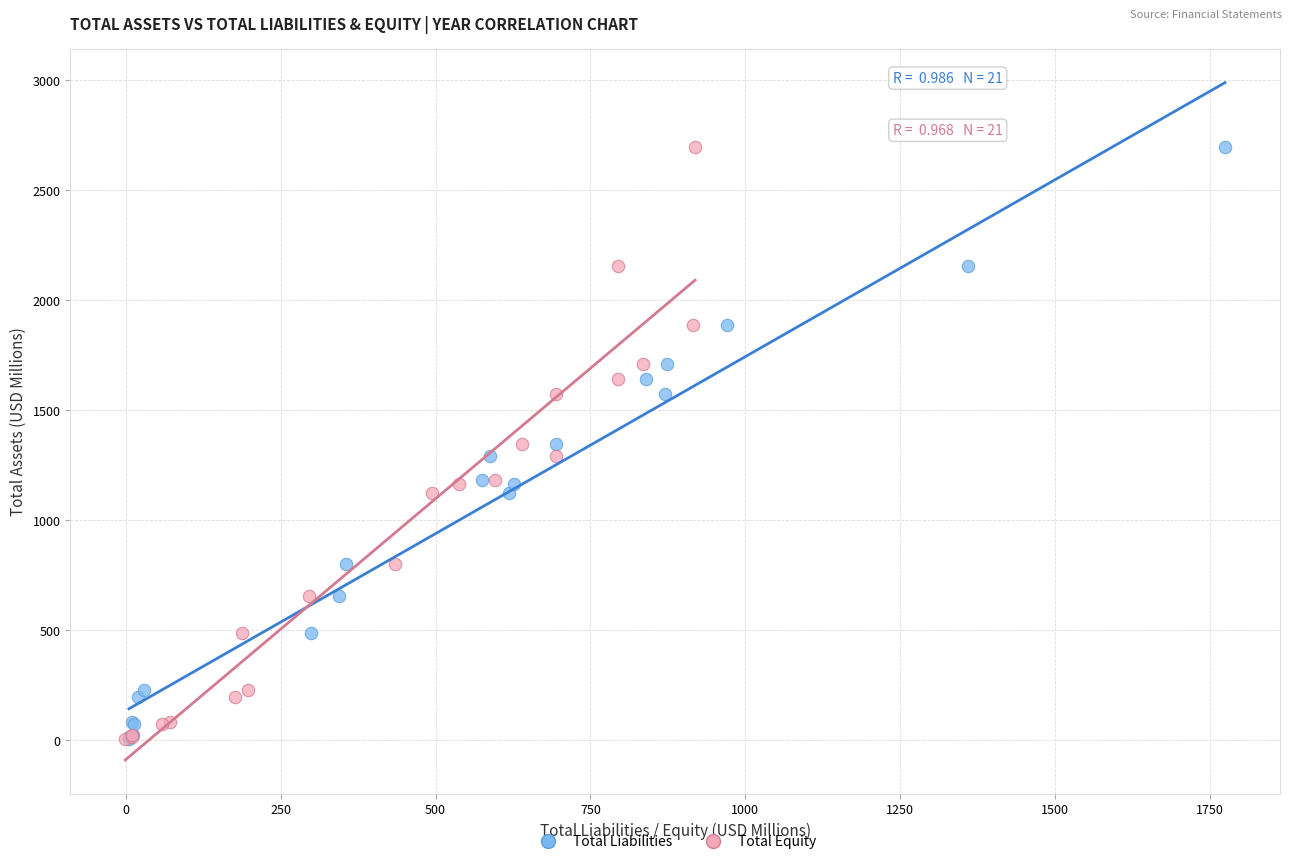

What are all the series names shown in the legend?

Total Liabilities, Total Equity